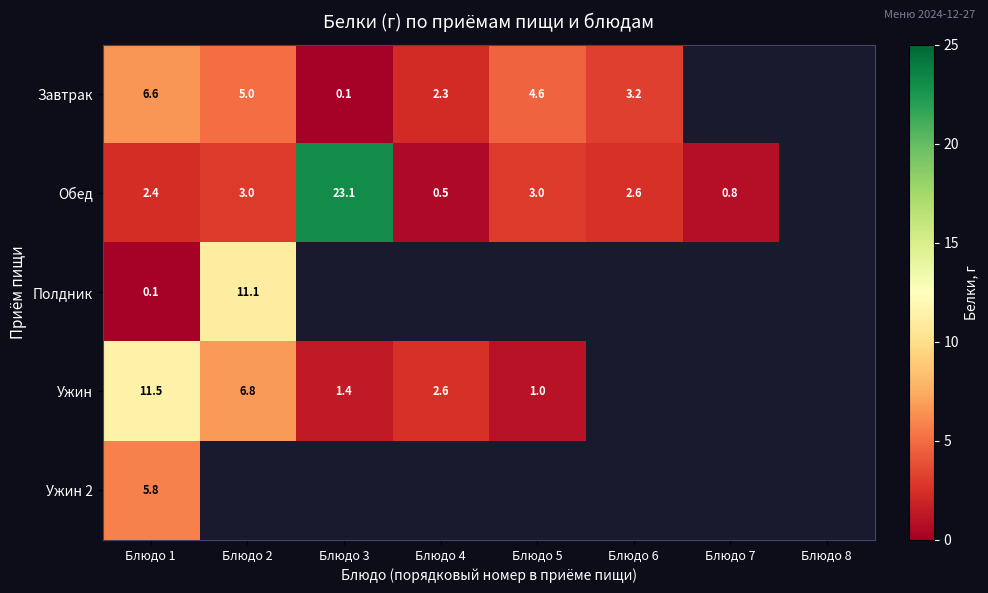

The Обед series shows 2.4 at Блюдо 1. True or false?

True